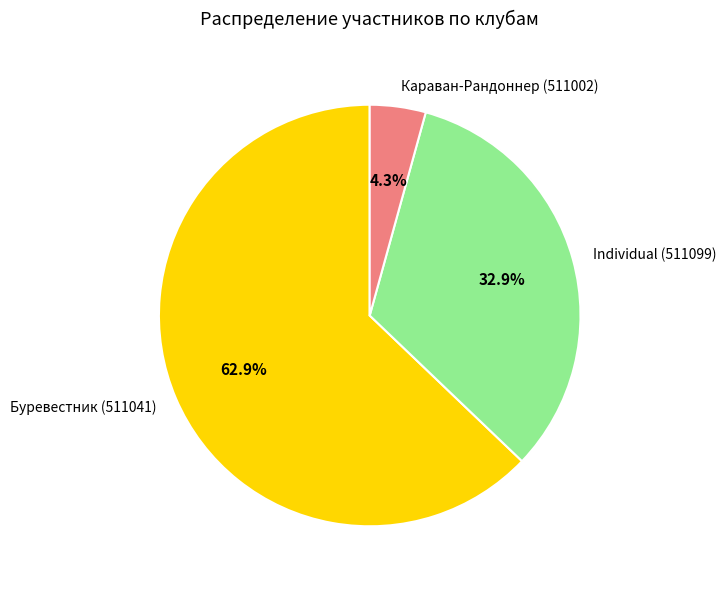

What portion of the pie excludes Individual (511099)?

67.1%